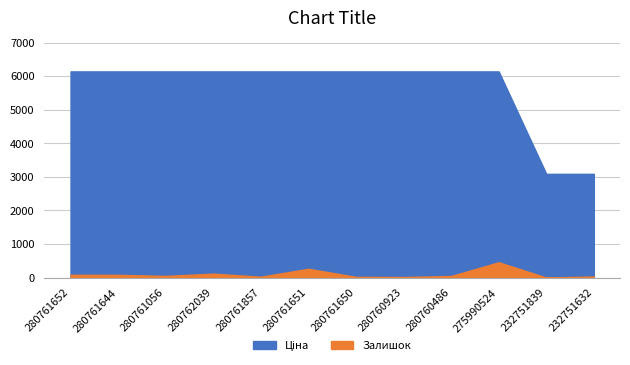

Does the chart display data point markers on the line(s)?

No